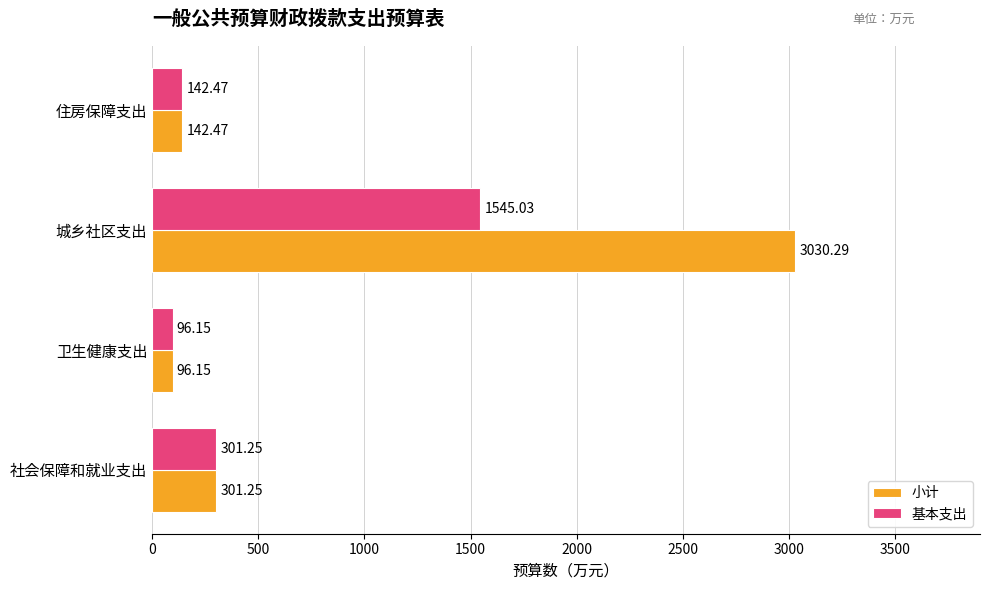

What are all the series names shown in the legend?

小计, 基本支出